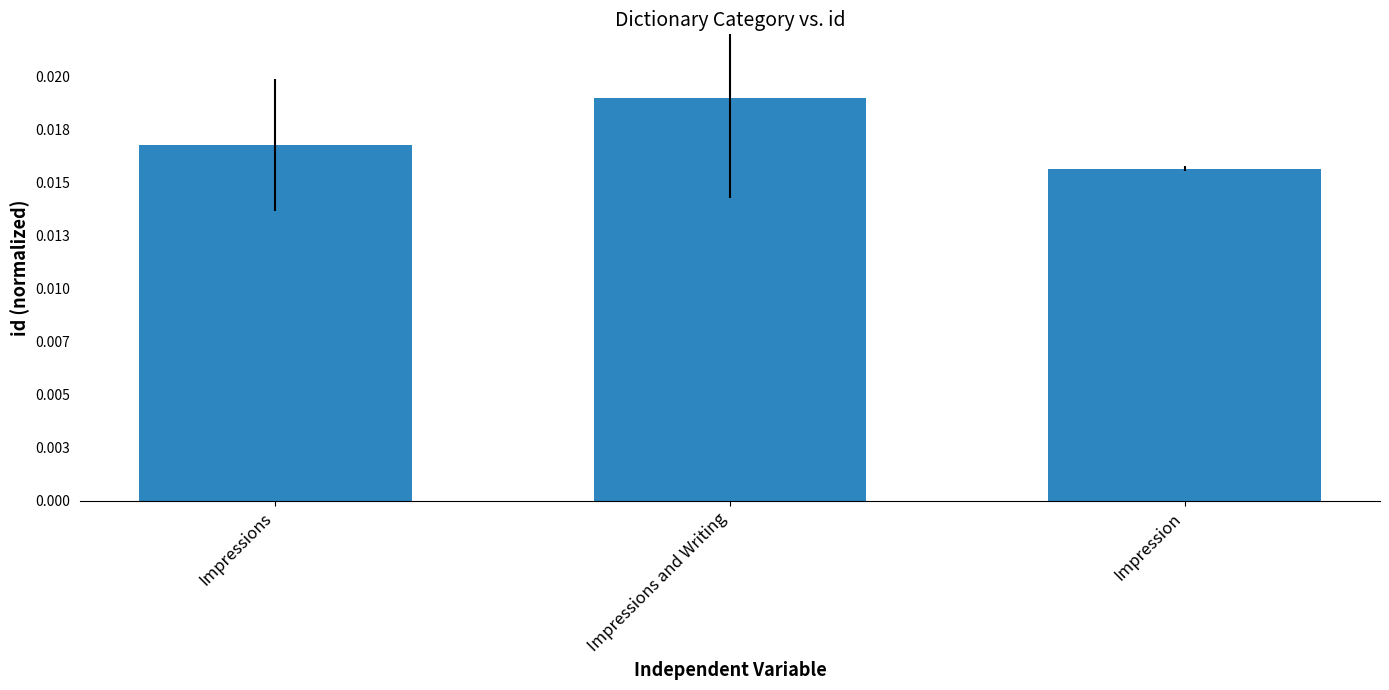

Is it true that the value at Impressions and Writing is 0.0?

False